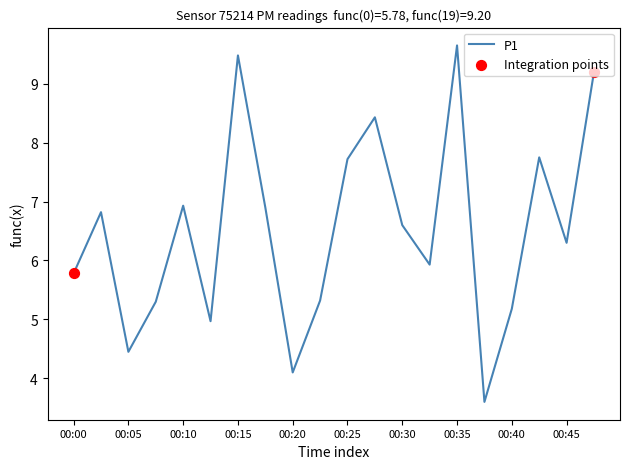

What is the maximum value shown in the chart?

9.7